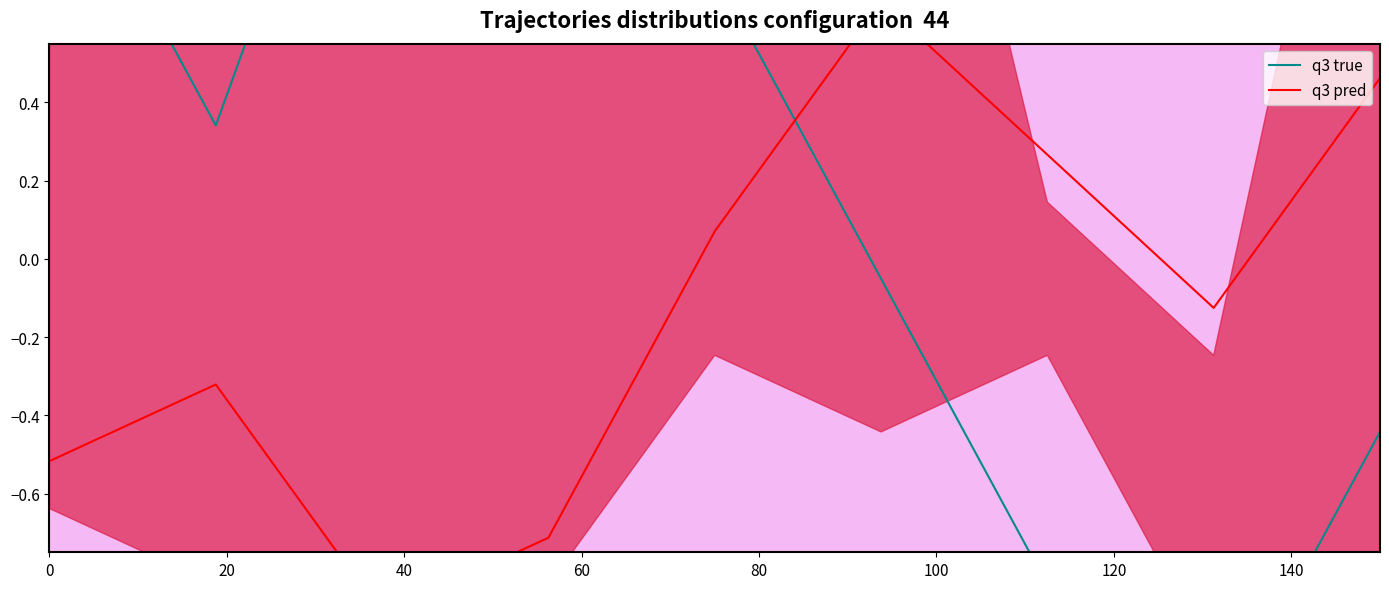

Rank the series by their average value, from lowest to highest.

q3 pred, q3 true